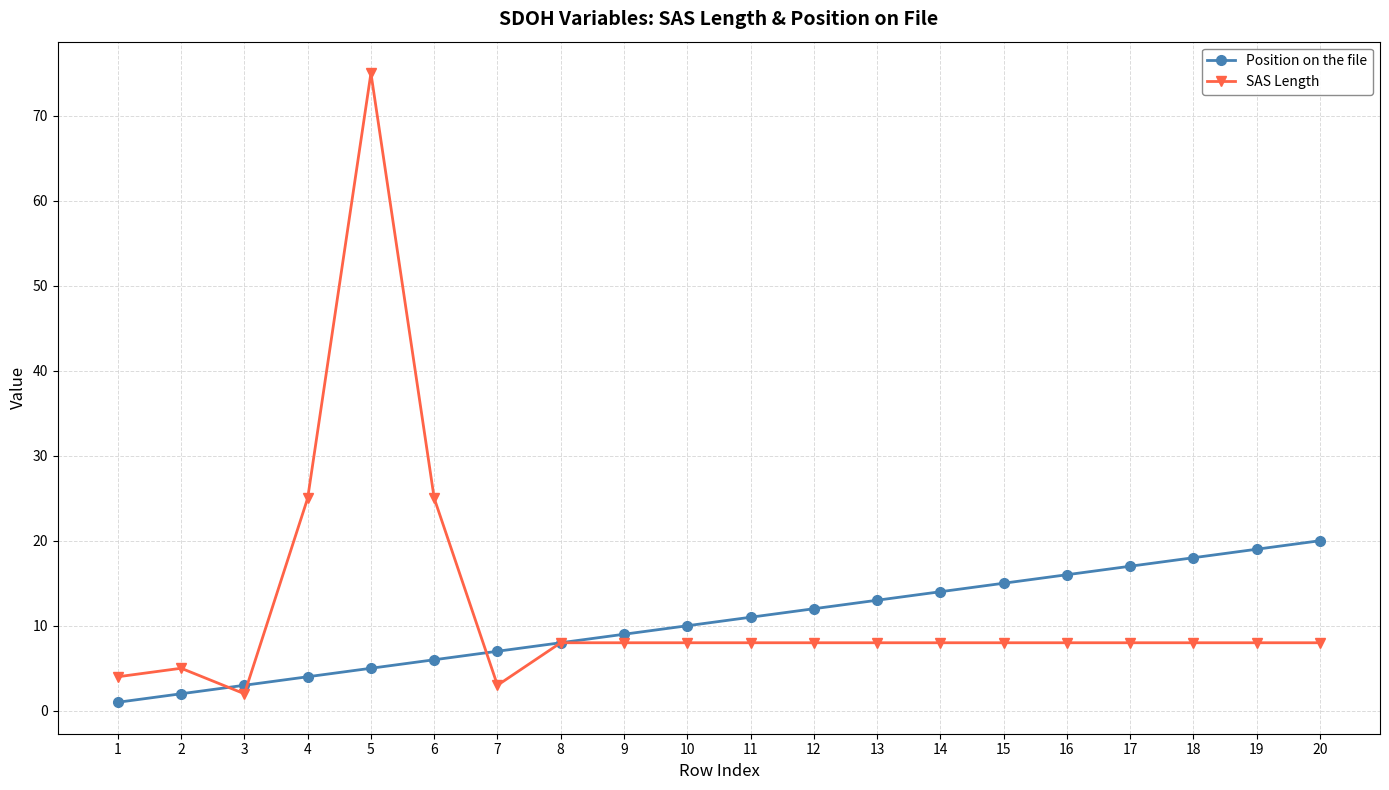

How many lines are shown in the chart?

2